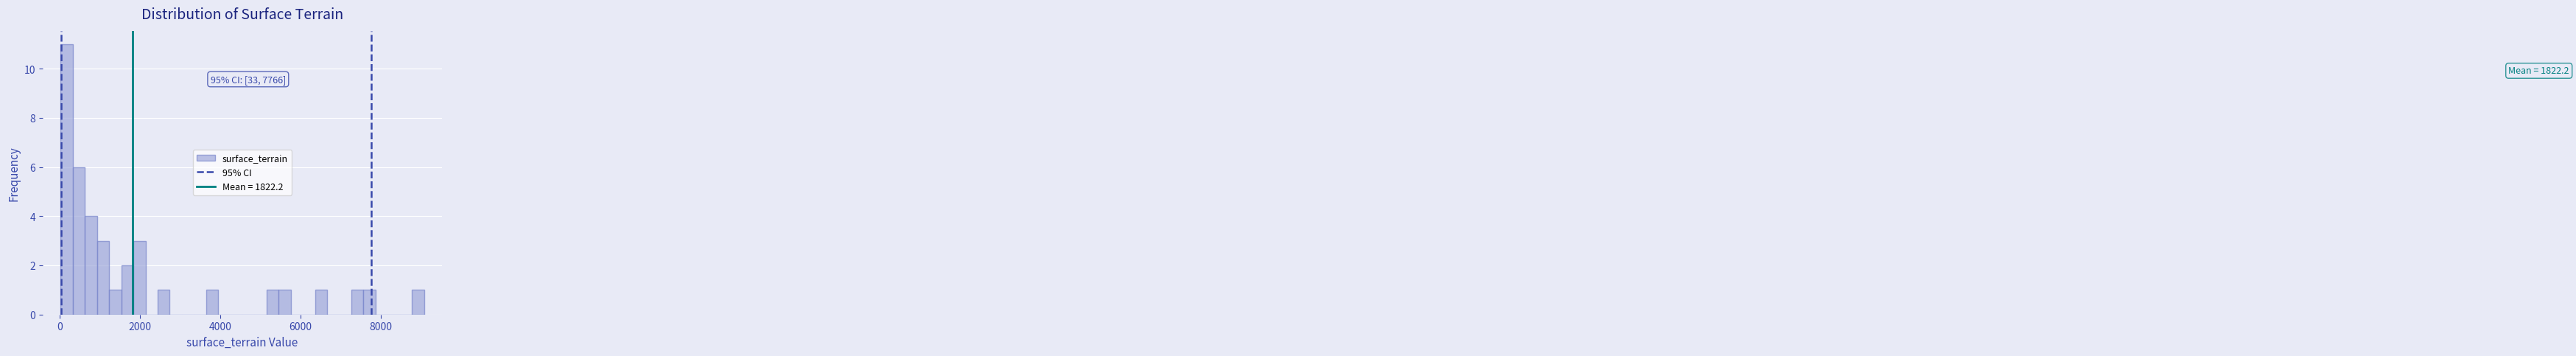

Read against the x-axis, roughly where is the centre of the tallest bar?

200